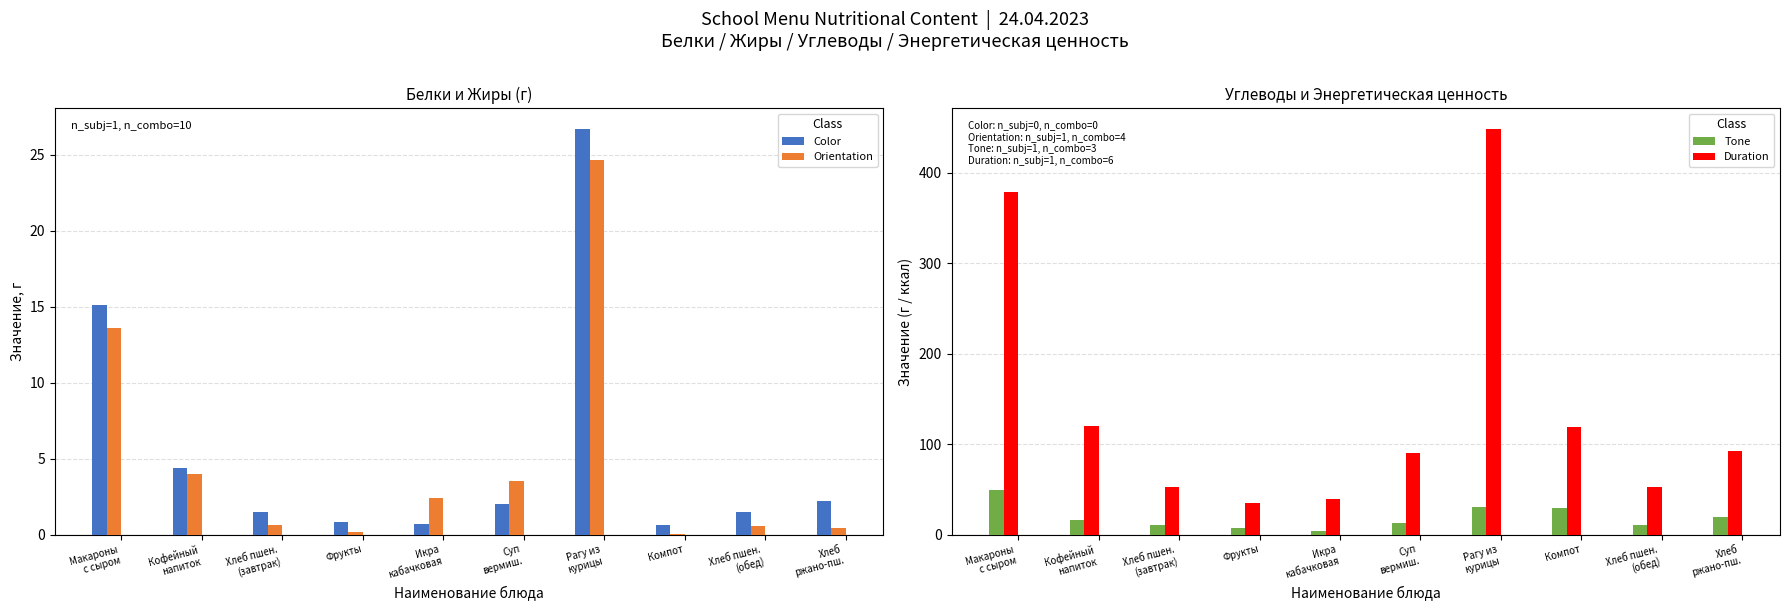

Reading right to left, what are all the values shown in this chart?

Color: 2.2	1.5	0.6	26.7	2.0	0.7	0.8	1.5	4.4	15.1
Orientation: 0.4	0.6	0.0	24.6	3.5	2.4	0.2	0.6	4.0	13.6
Tone: 19.8	10.3	29.1	30.0	12.5	3.8	7.5	10.3	16.4	49.0
Duration: 92.0	52.3	119.4	448.9	89.9	39.4	35.0	52.3	119.6	379.0